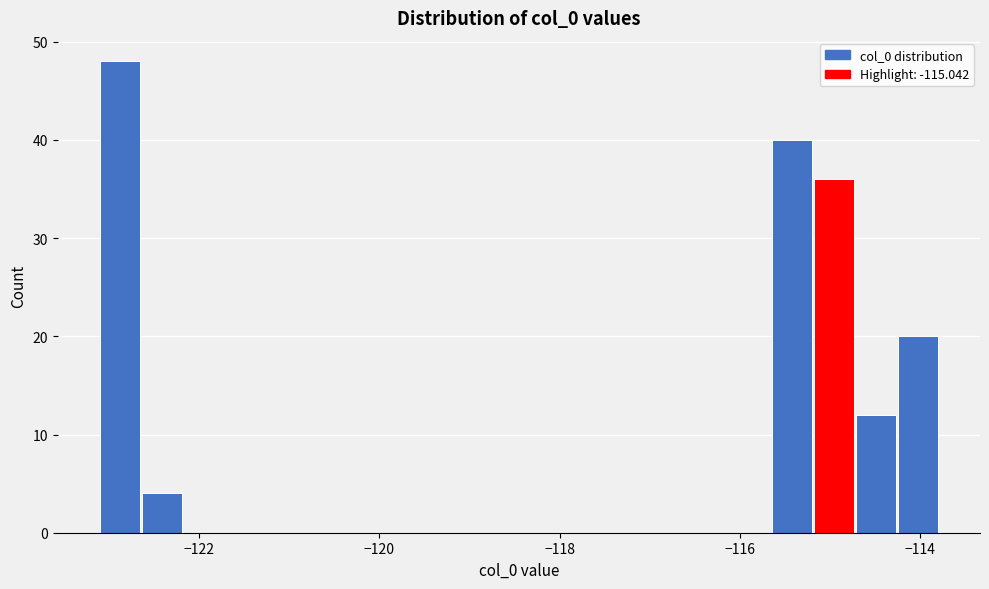

Read against the x-axis, roughly where is the centre of the tallest bar?

-122.8